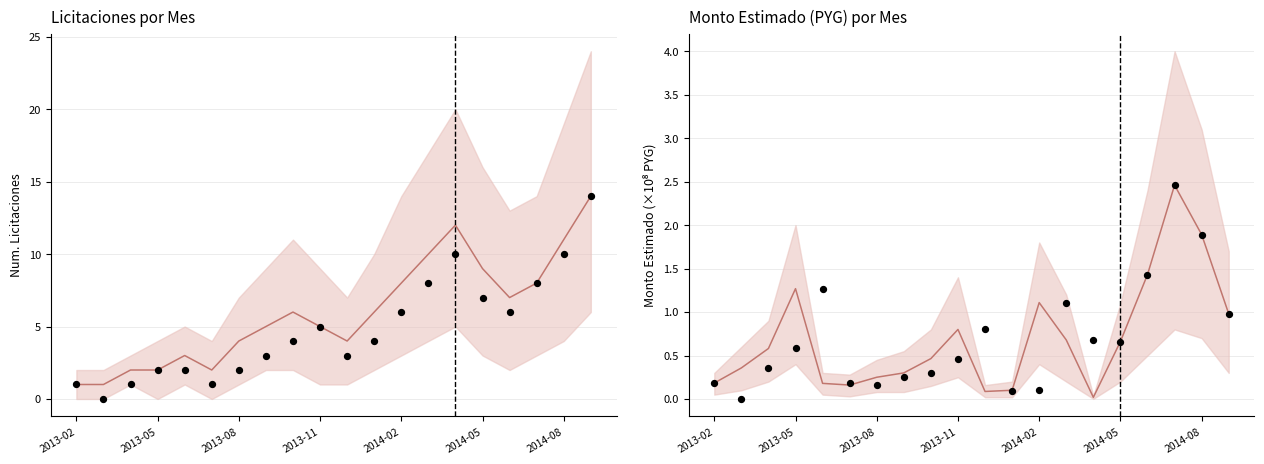

At how many categories does at least one series exceed 1?

18